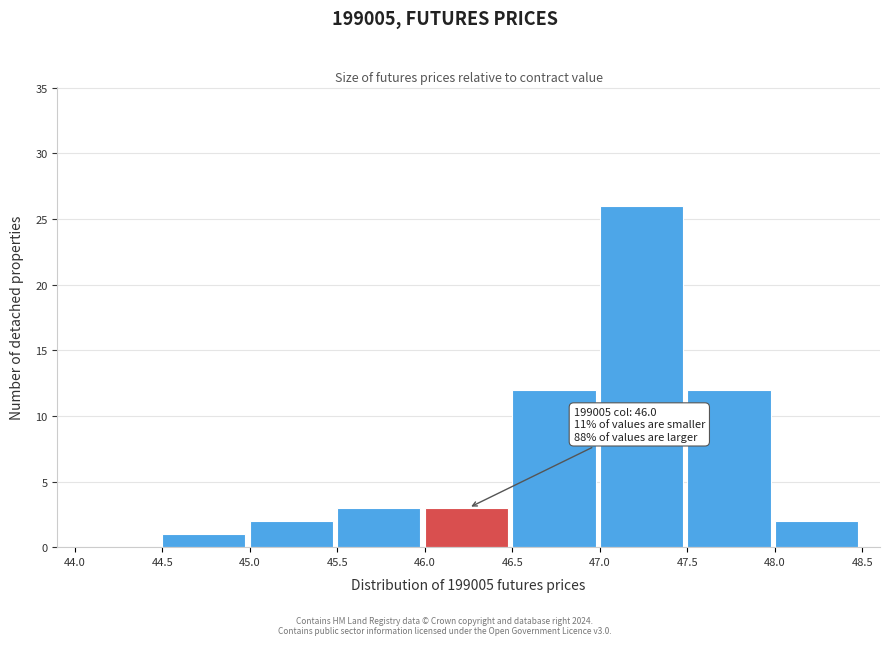

Over which range of the x-axis is the bar tallest?

47.0 to 47.5